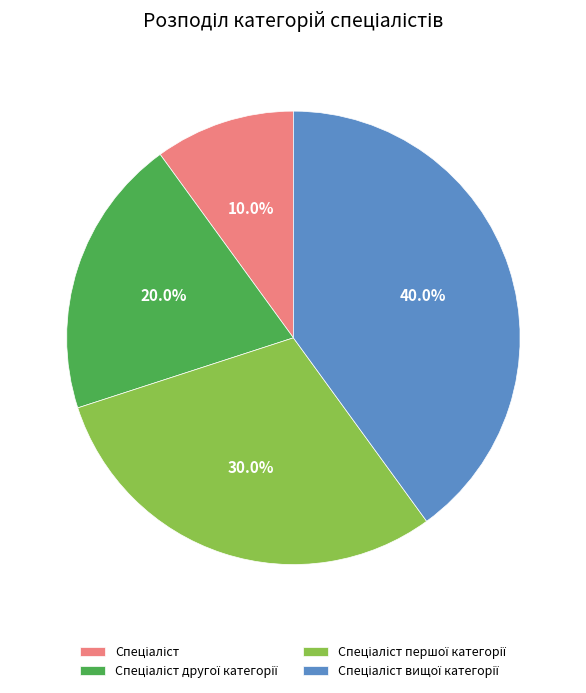

Count the number of slices in the pie.

4